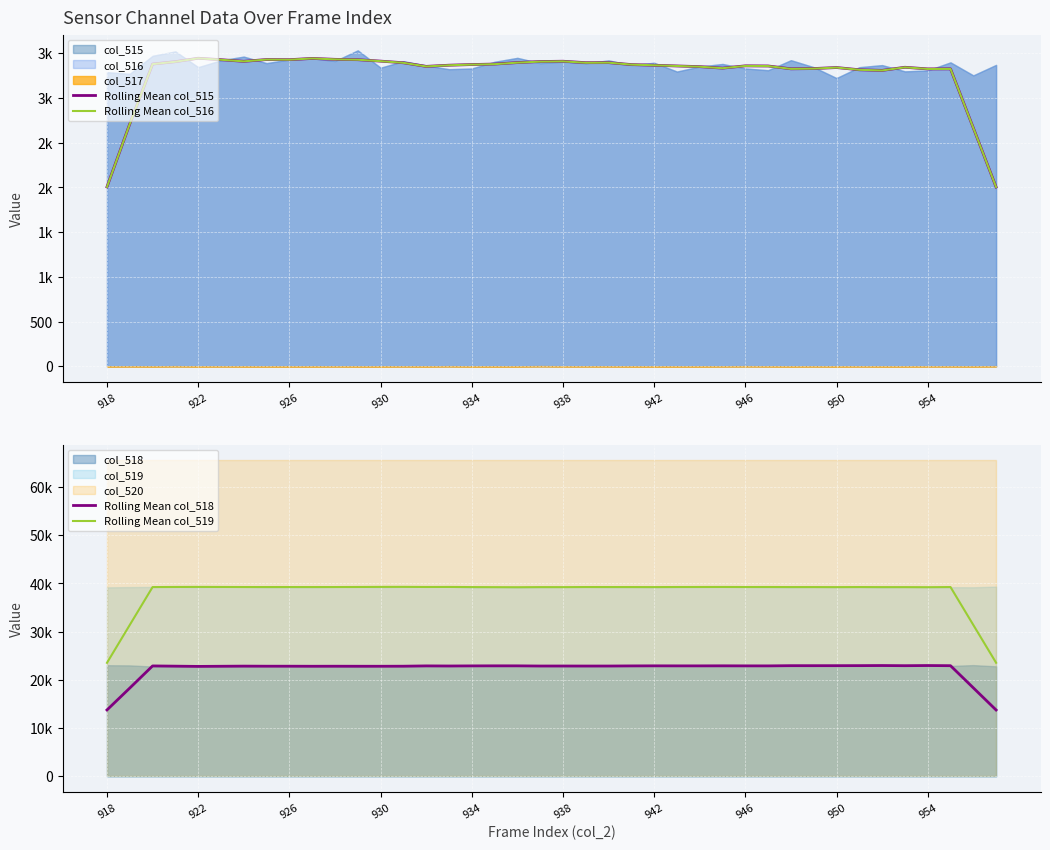

What is the spread (max minus min) of values at 19?

35839.2